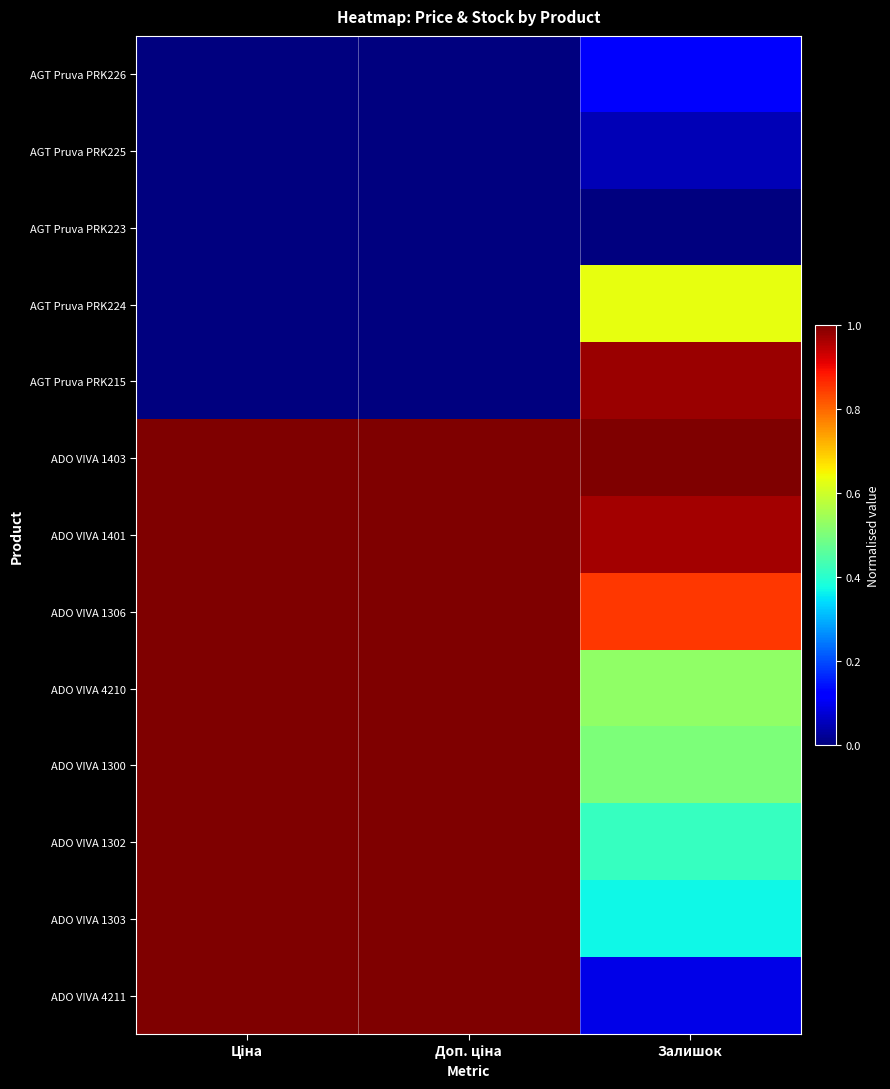

At which category is the sum across all series the highest?

Доп. ціна